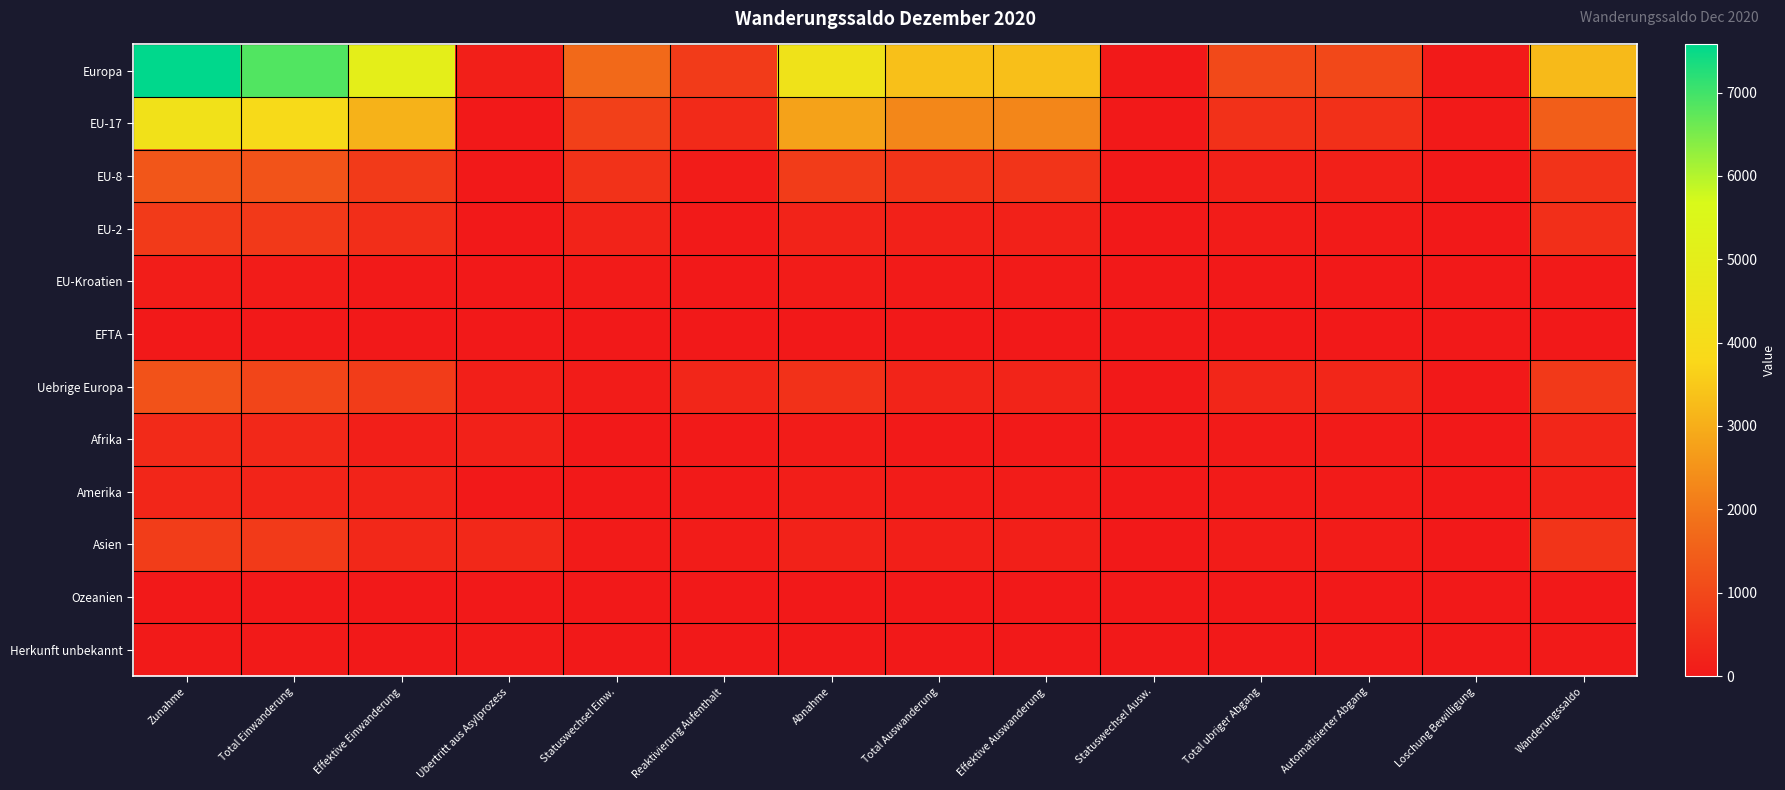

Which series changed the most between Zunahme and Total Einwanderung?

Europa